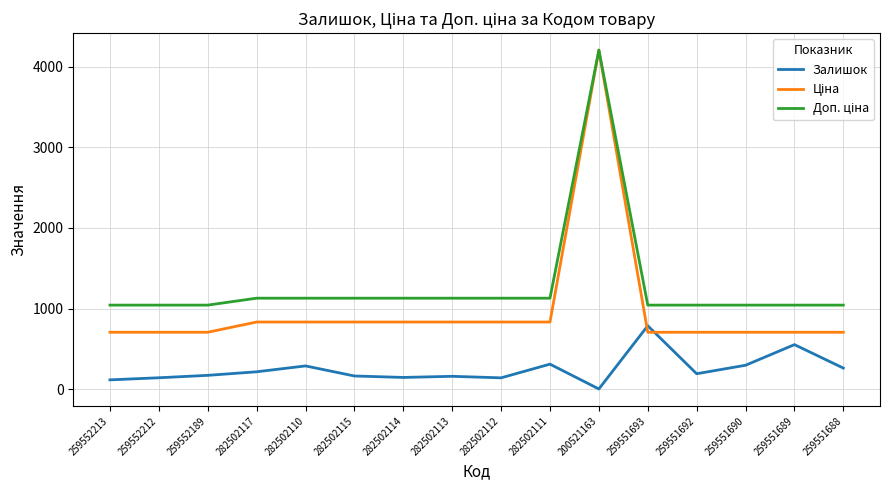

How many lines are shown in the chart?

3